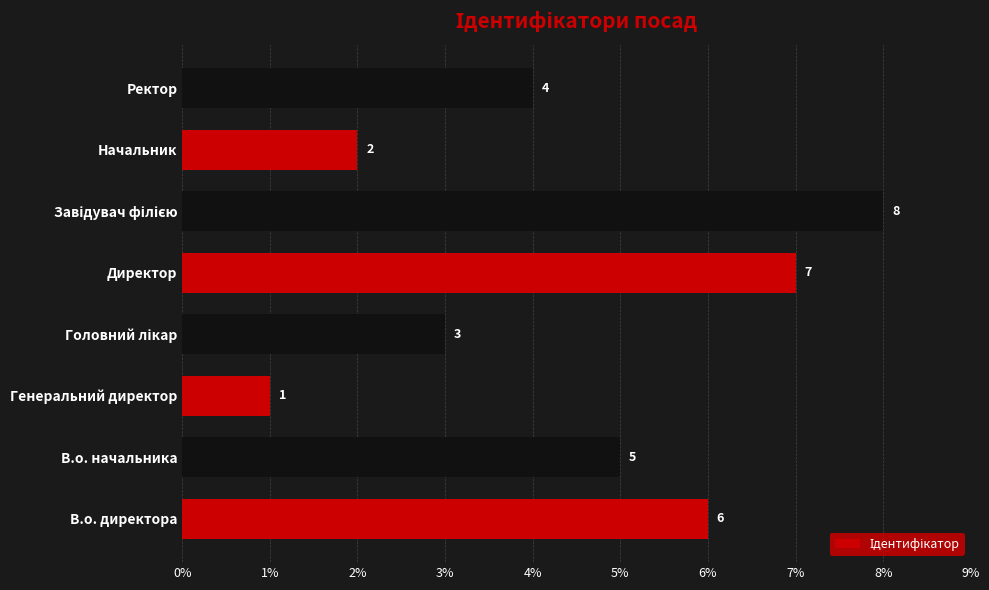

True or false: the data shows 2 at Генеральний директор.

False